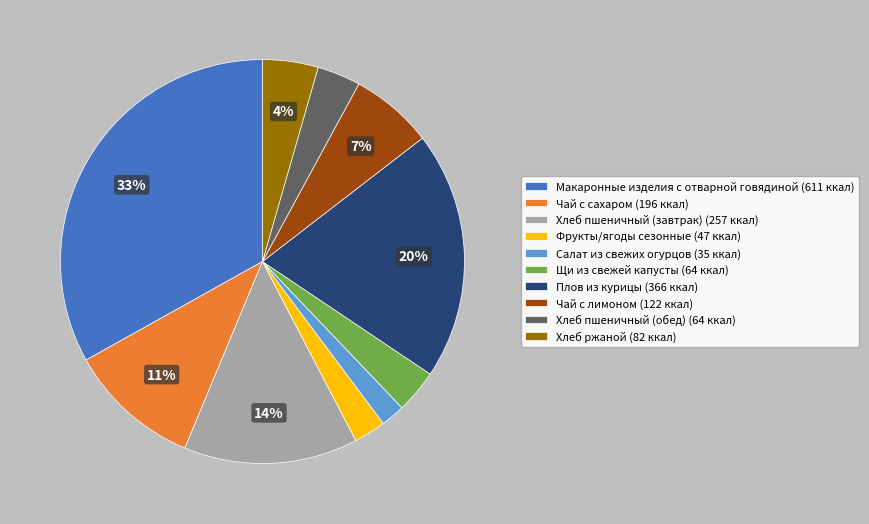

How many slices are in this pie chart?

10